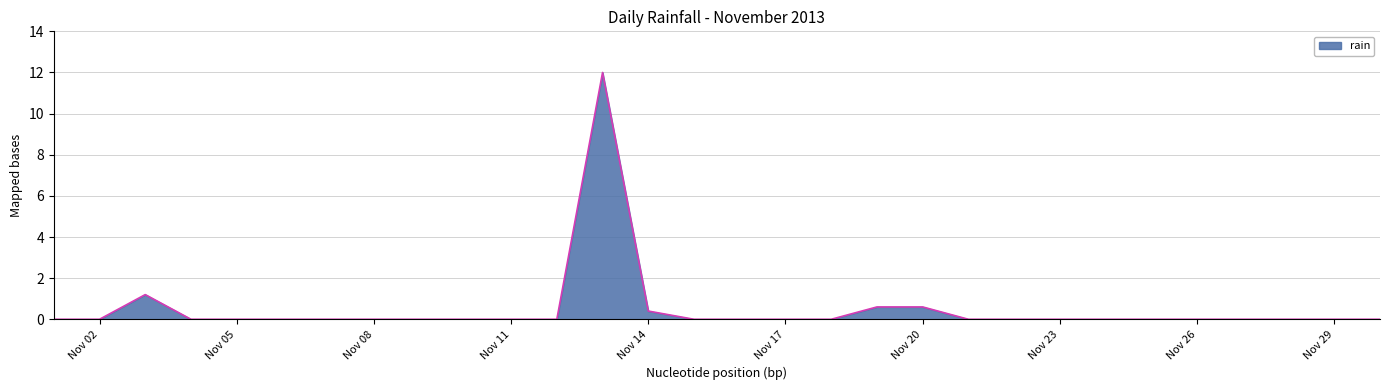

What is the difference between the maximum and minimum values?

12.0